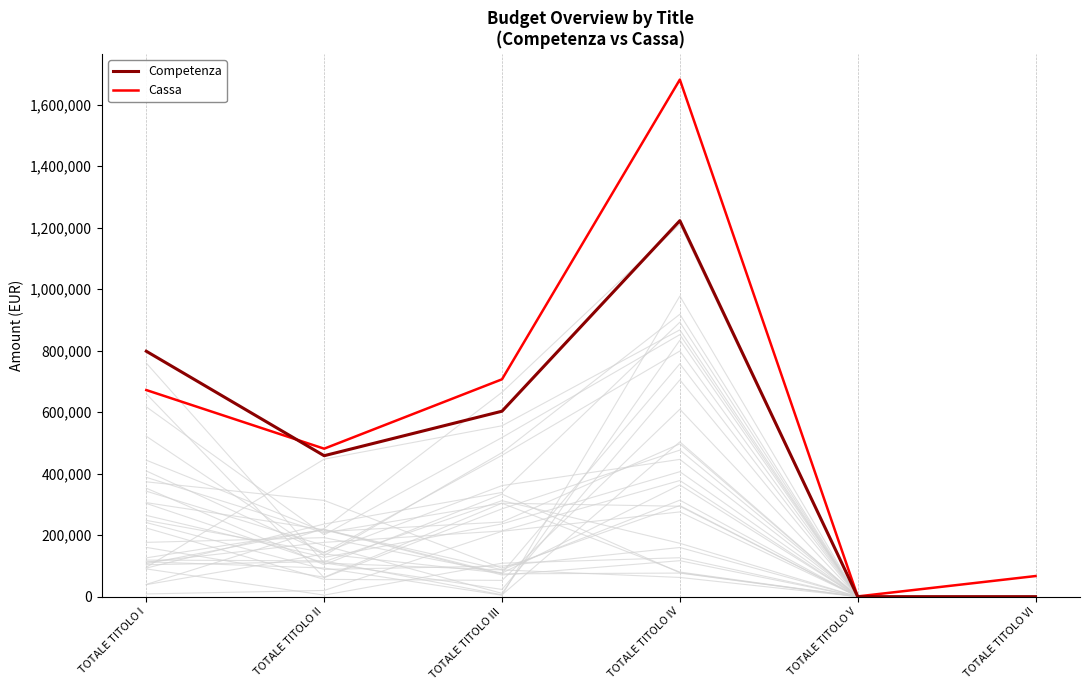

What is the difference between the highest and lowest values at TOTALE TITOLO V?

783.3